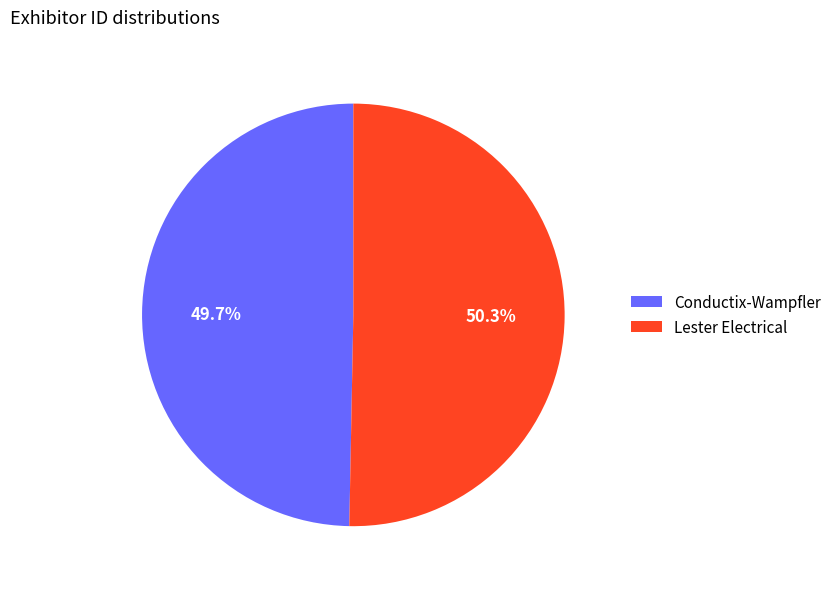

Is there a majority slice in this chart?

Yes